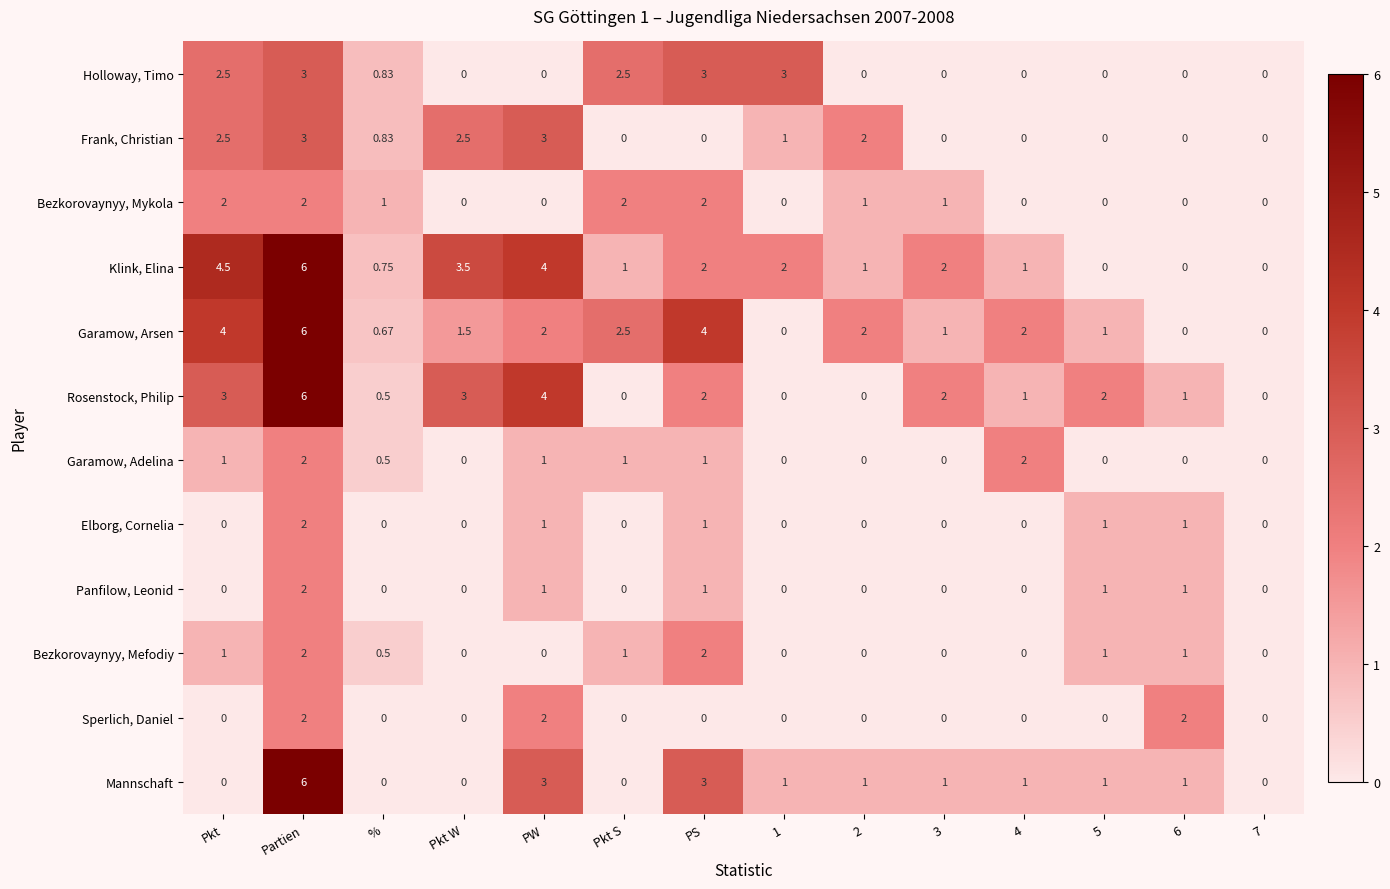

Between 4 and 5, which series saw the biggest shift?

Garamow, Adelina